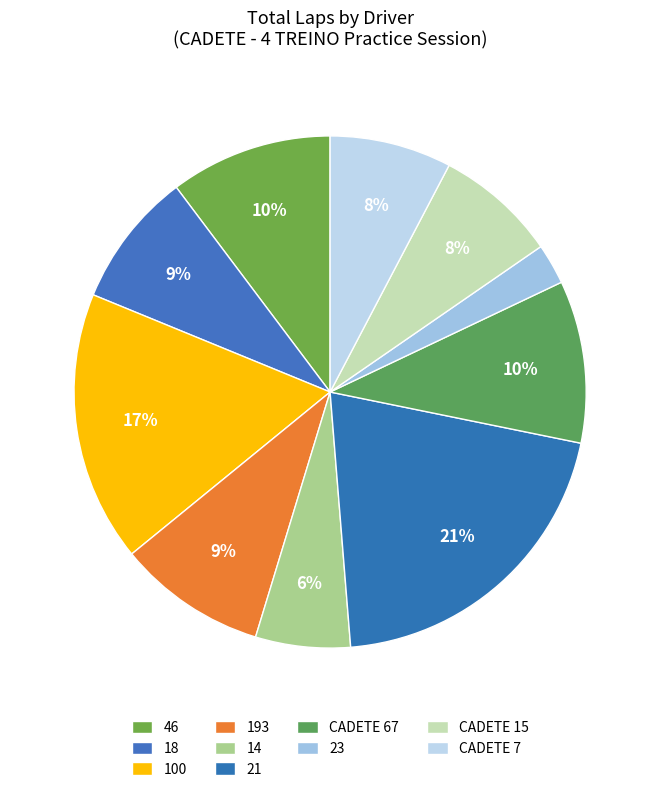

How many segments does this pie chart have?

10